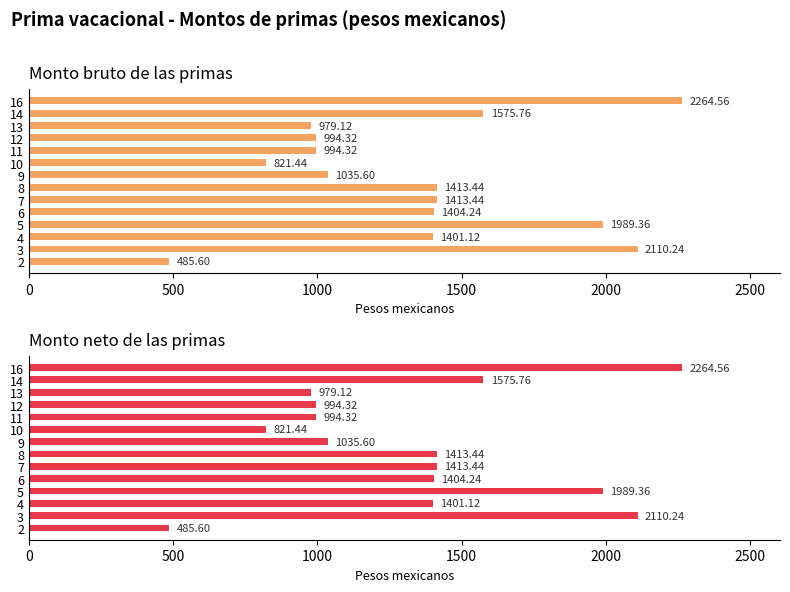

What is the difference between the maximum and second lowest values in the Monto bruto de las primas series?

1443.1